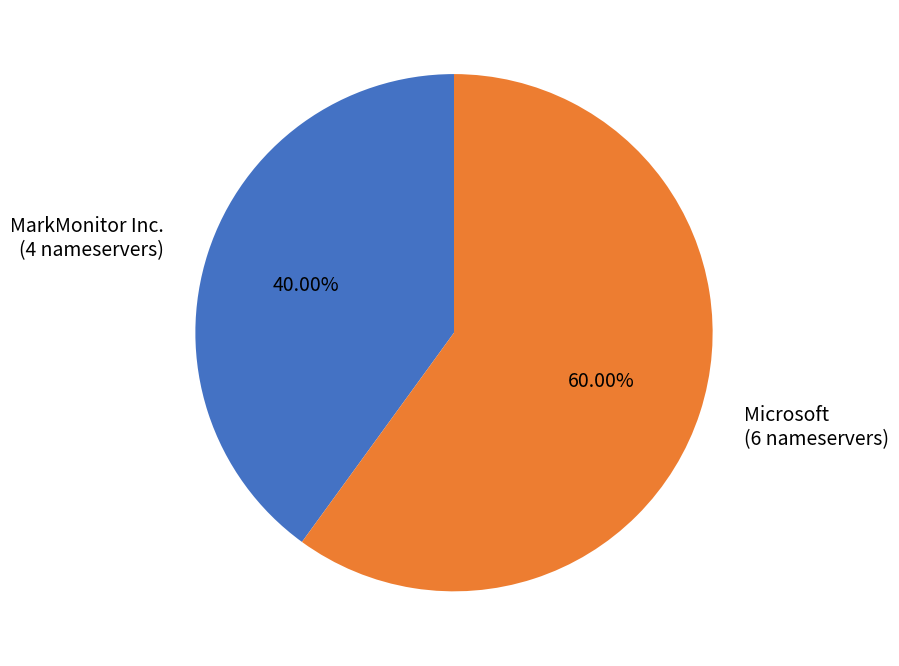

Is there any slice that represents more than half of the pie?

Yes